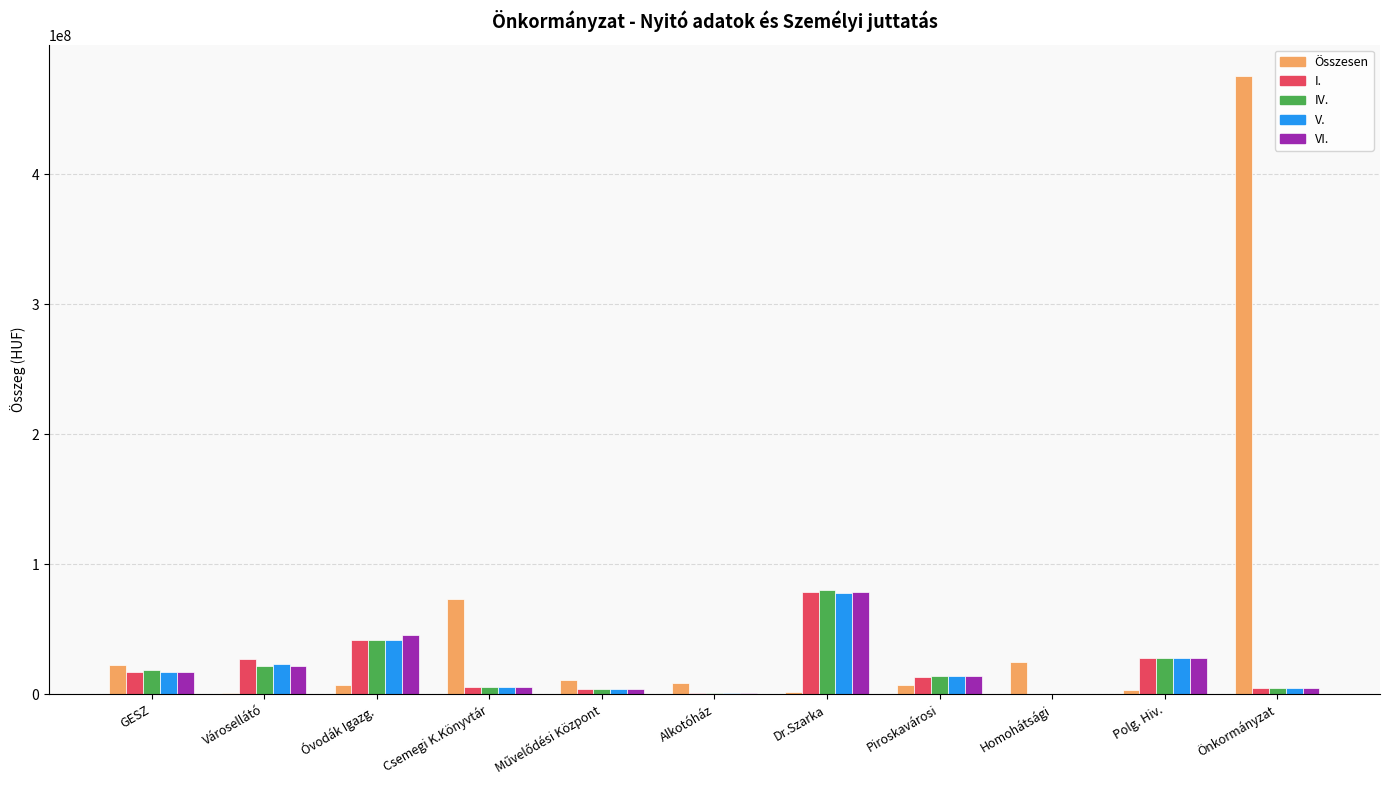

What is the sum of the Összesen values at Városellátó and Polg. Hiv.?

4488958